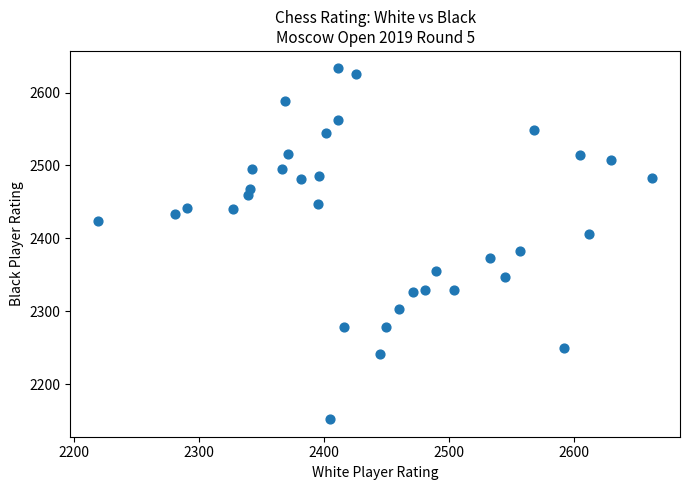

What is the range of Y values (max minus min)?

481